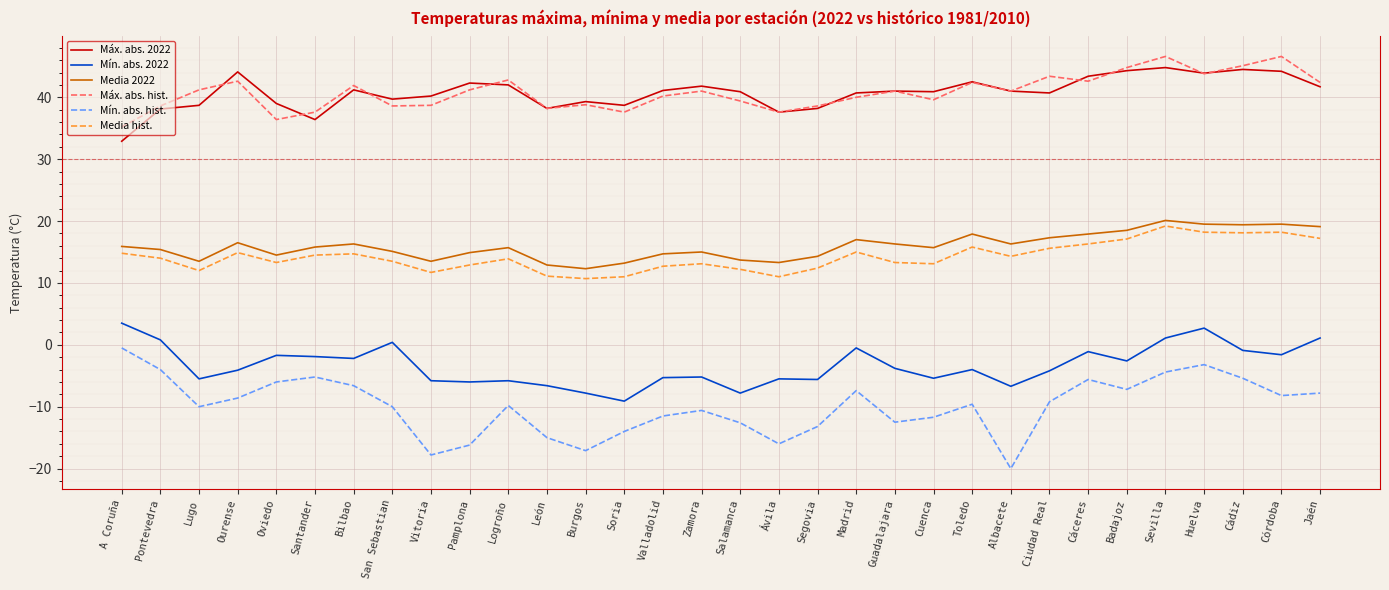

At which category does Máx. abs. hist. reach its first local peak?

Ourense